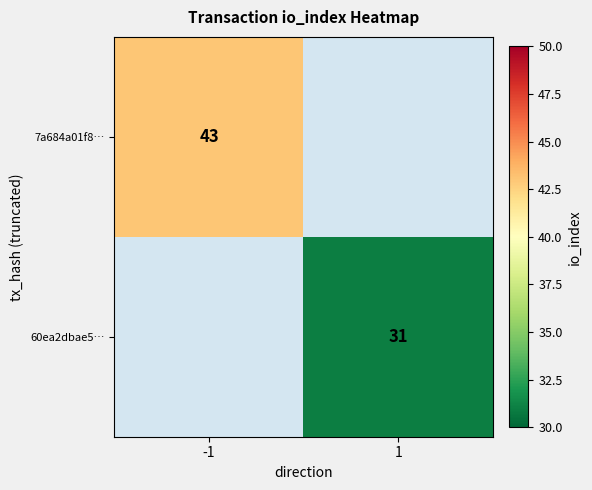

The 60ea2dbae5… series shows 31 at 1. True or false?

True